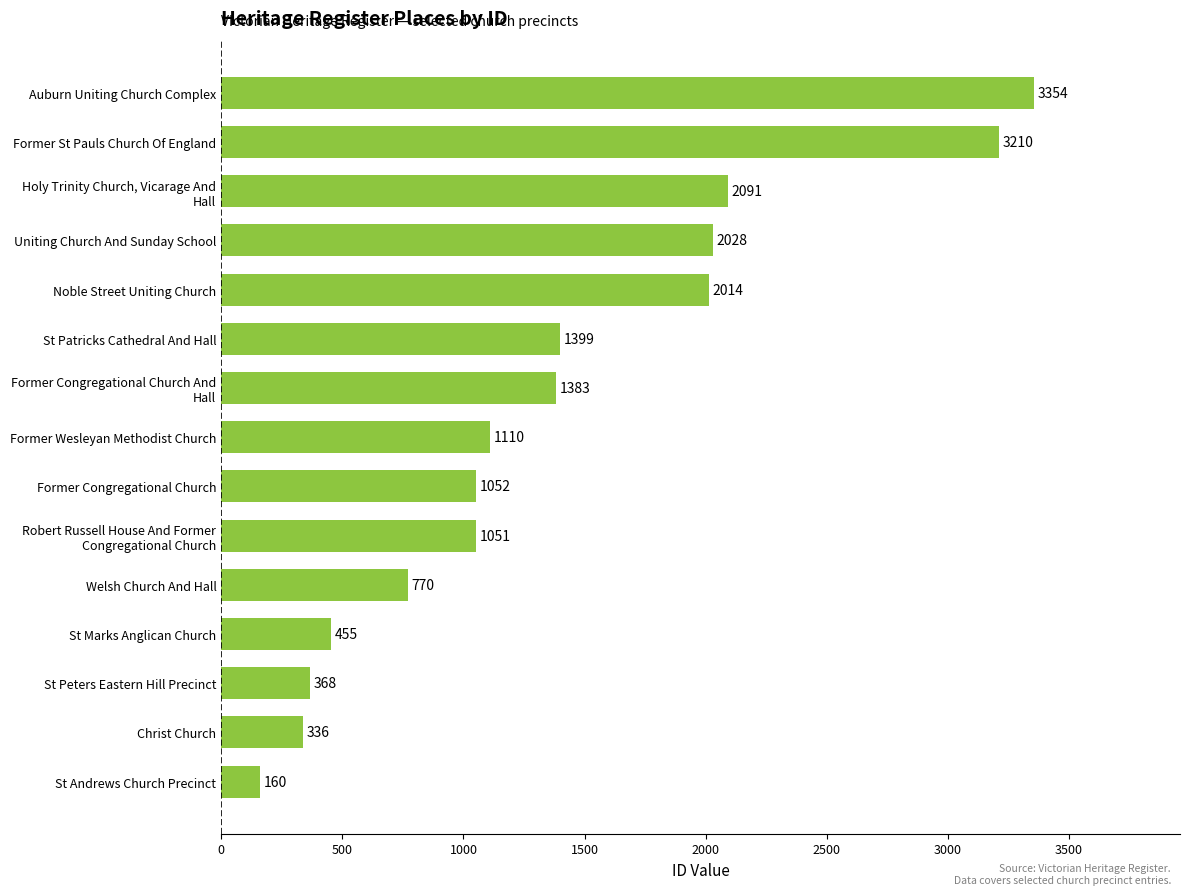

Reading bottom to top, transcribe all the data shown in this chart.

160	336	368	455	770	1051	1052	1110	1383	1399	2014	2028	2091	3210	3354